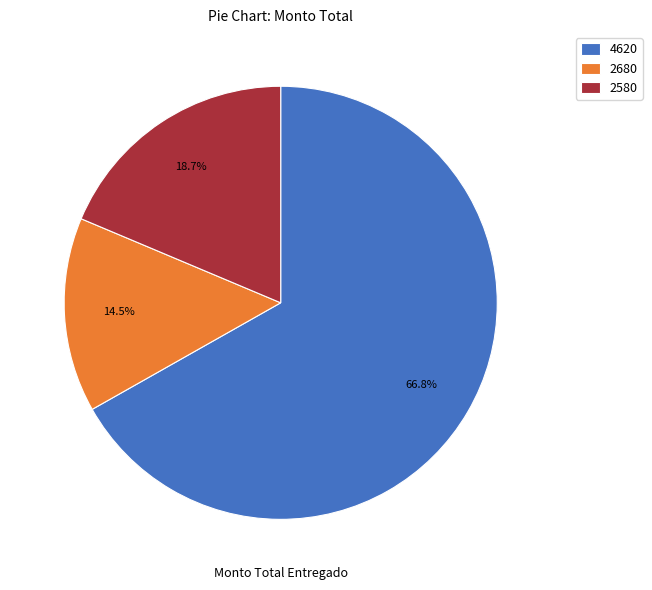

Which category has the biggest portion of the pie?

4620